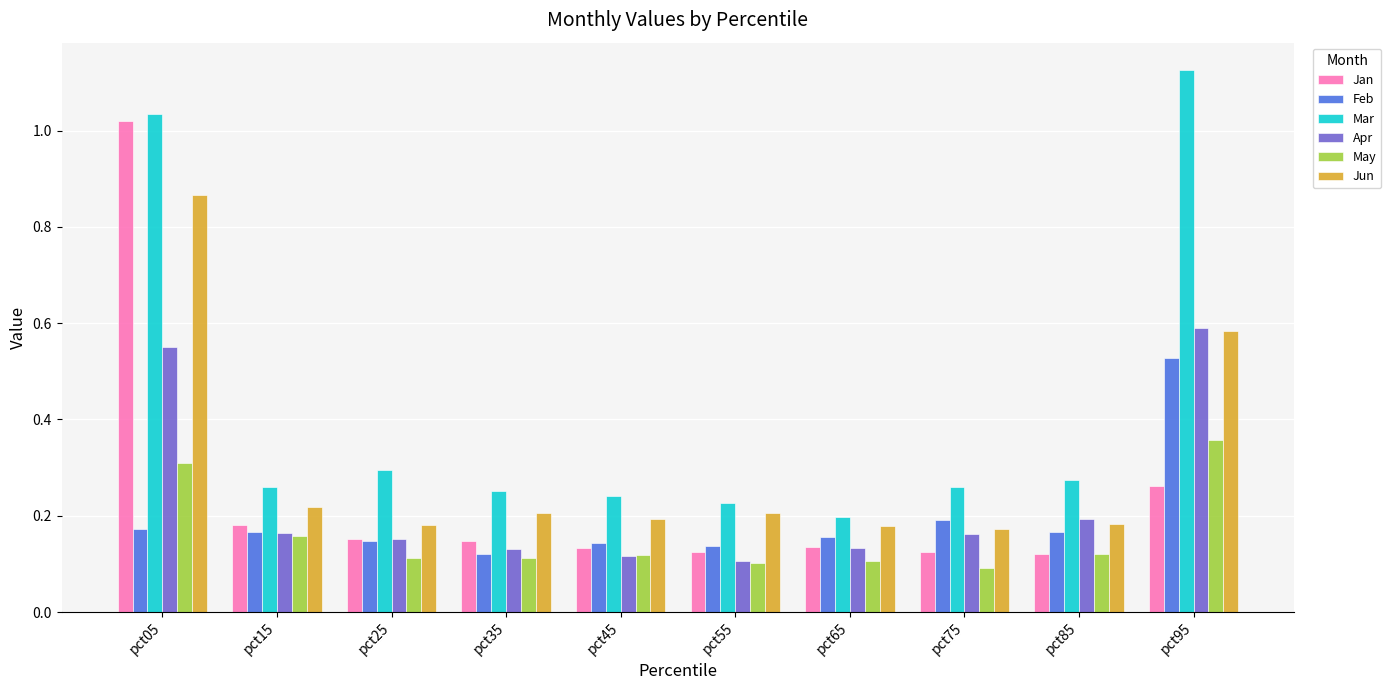

Count the Jun values in the range 0 to 1.

10